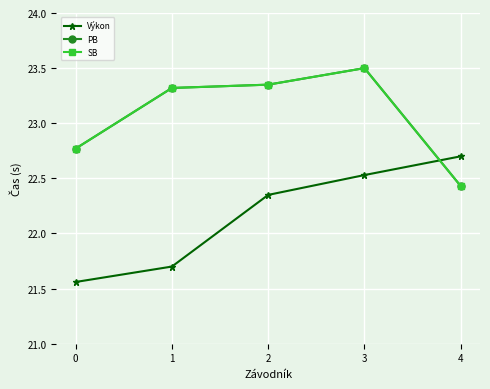

Between 0 and 4, which series saw the biggest shift?

Výkon